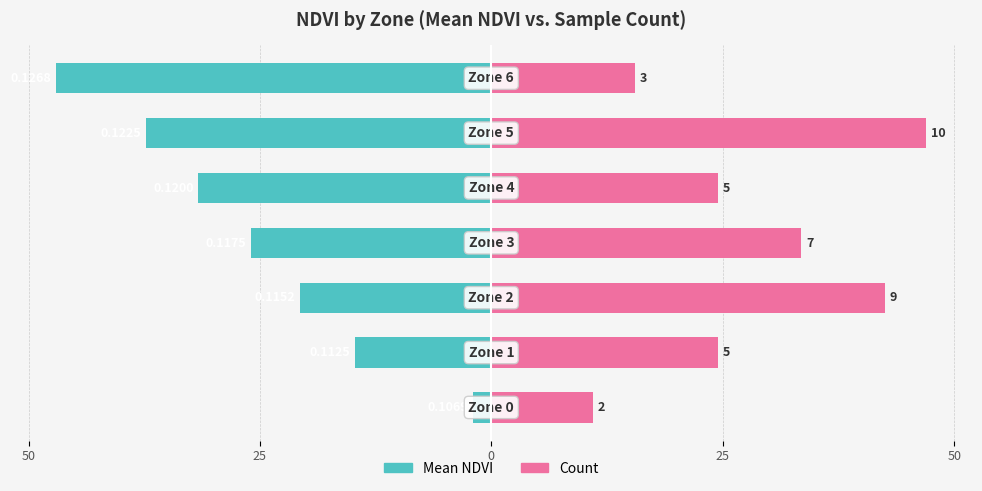

At how many categories does at least one series exceed -14?

7